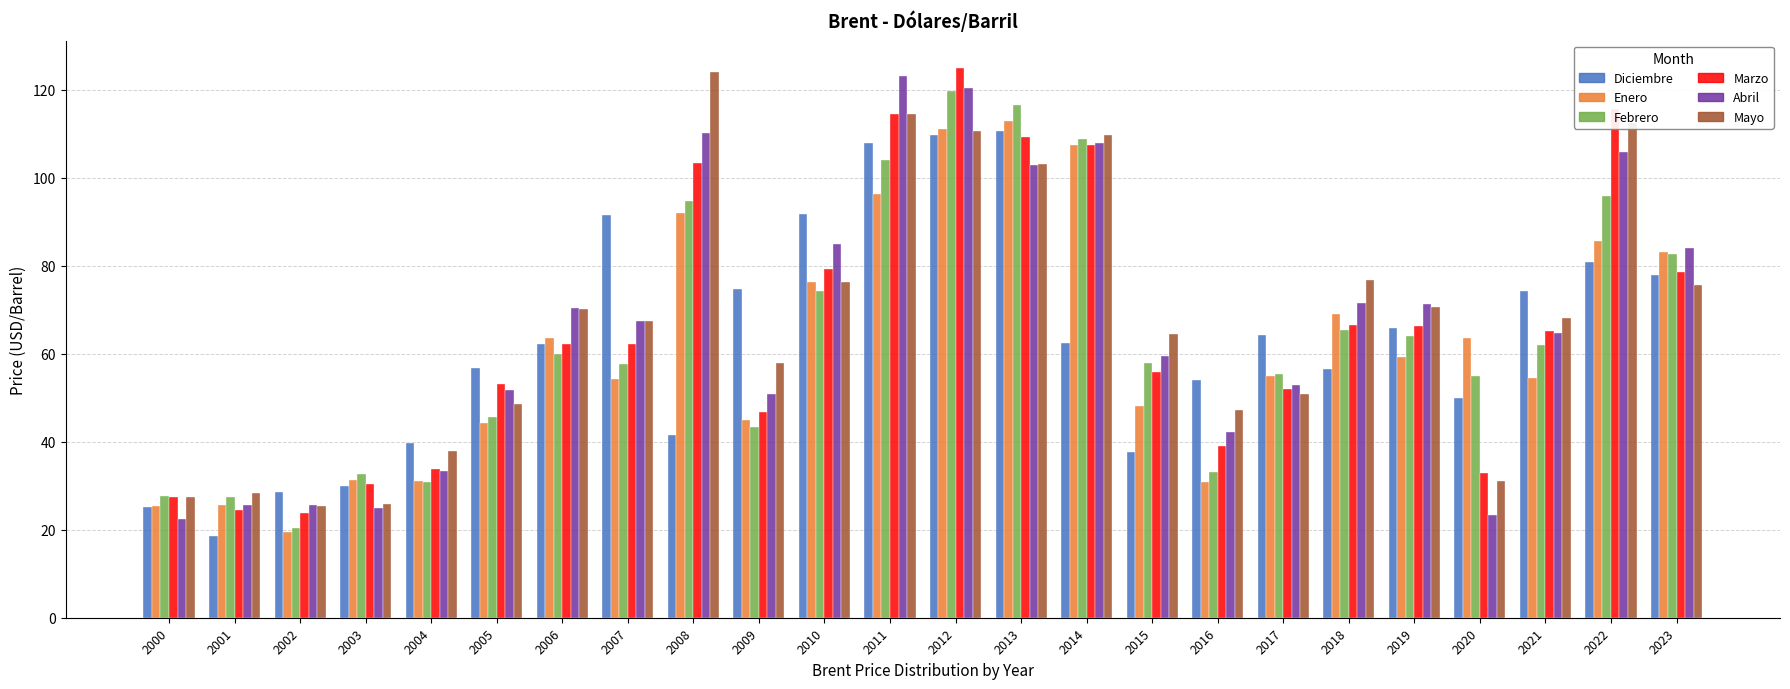

At how many categories does at least one series exceed 67?

14